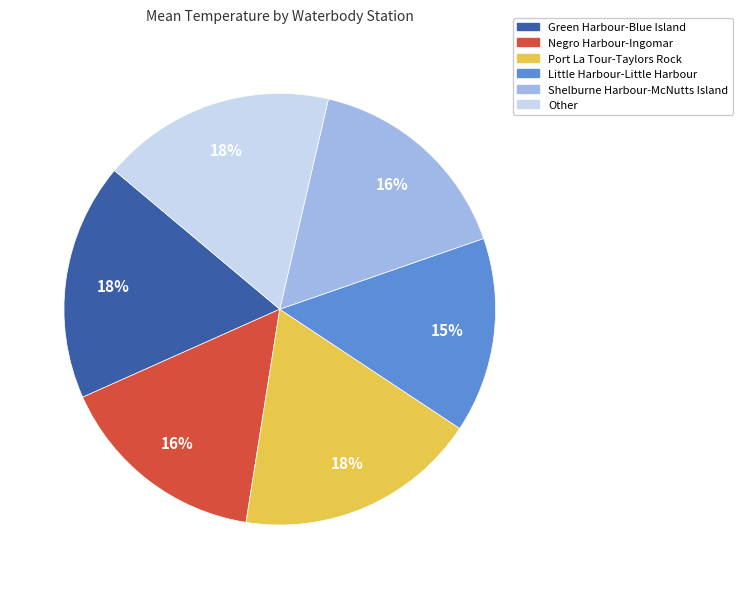

To the nearest percent, what is the difference between the Port La Tour-Taylors Rock and Shelburne Harbour-McNutts Island slice percentages?

2%